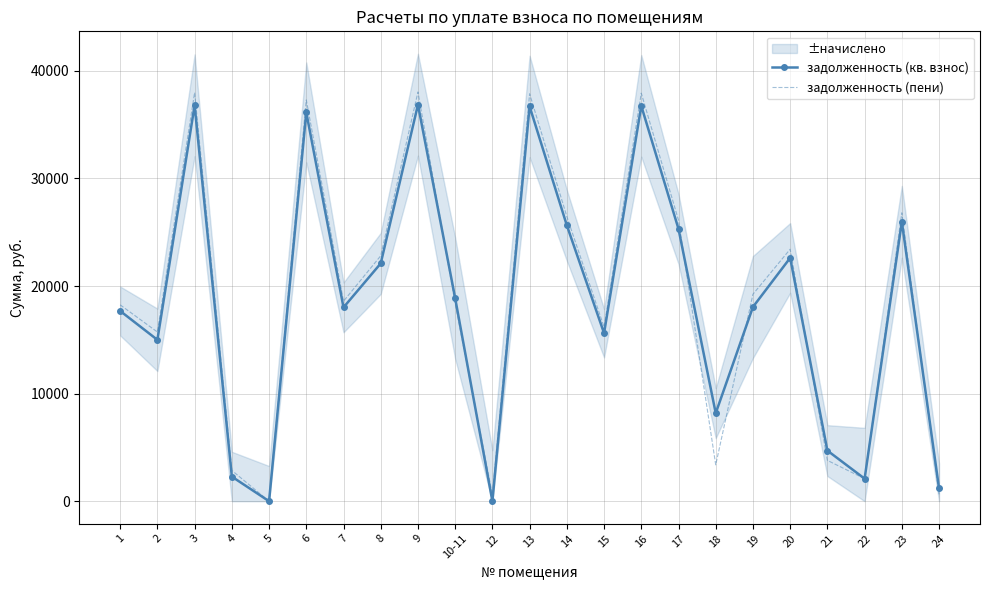

The value of задолженность (кв. взнос) at 6 is 36140.1. True or false?

True